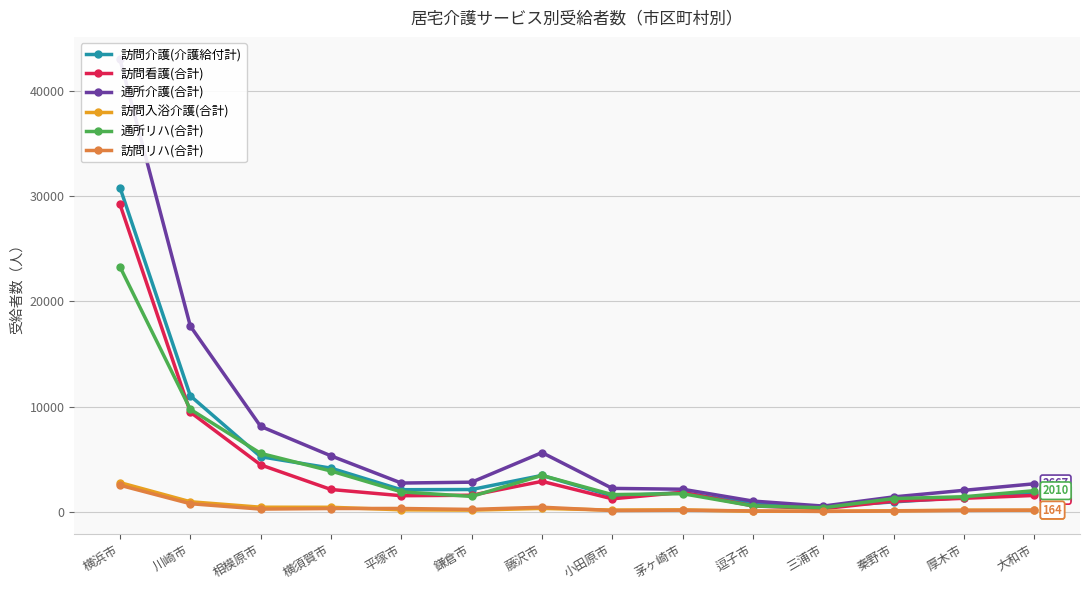

What are all the series names shown in the legend?

訪問介護(介護給付計), 訪問看護(合計), 通所介護(合計), 訪問入浴介護(合計), 通所リハ(合計), 訪問リハ(合計)